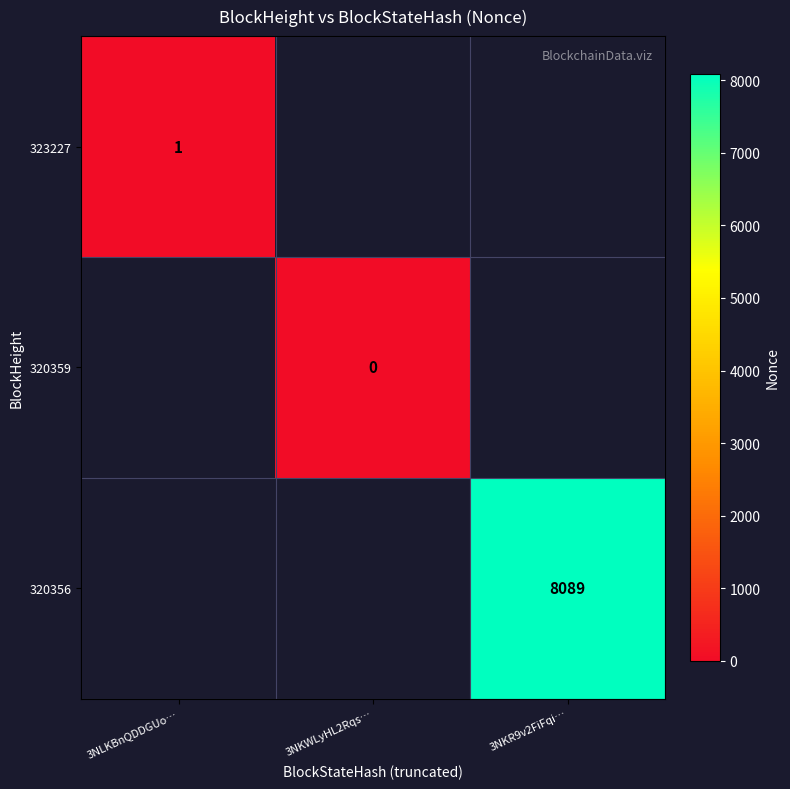

The value of 323227 at 3NLKBnQDDGUo… is 2. True or false?

False